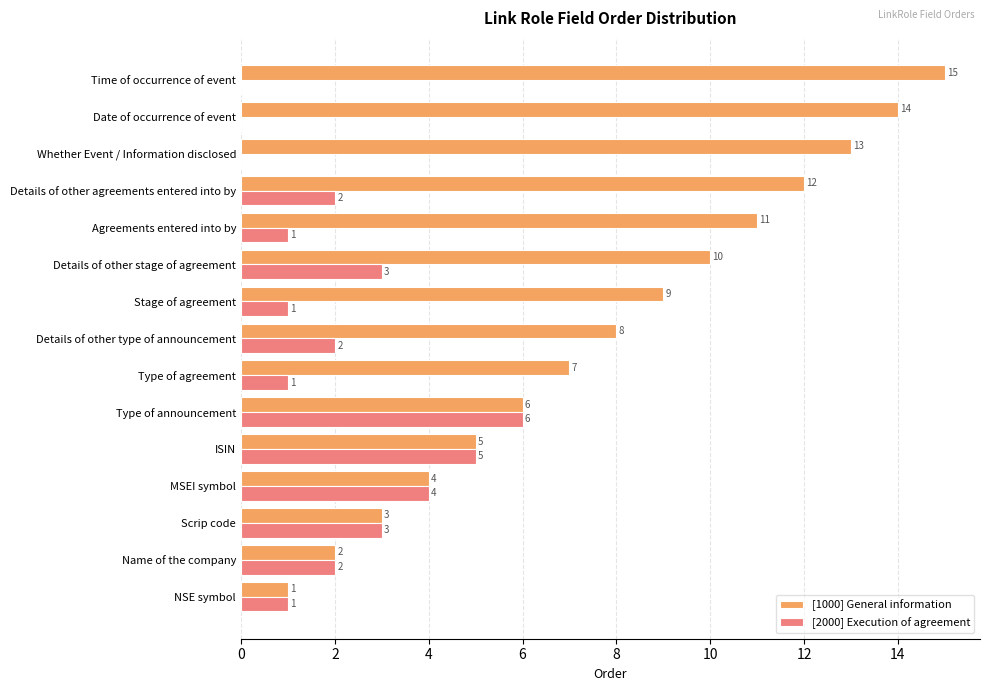

At which label is [1000] General information closest to 8?

Details of other type of announcement